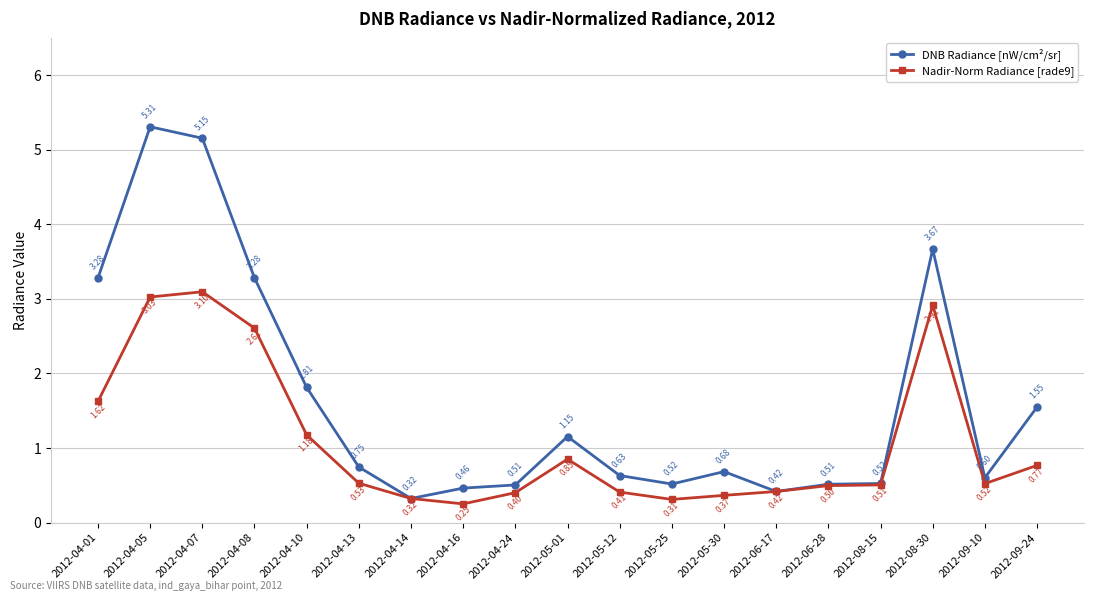

Rank the series by their maximum value, from lowest to highest.

Nadir-Norm Radiance [rade9], DNB Radiance [nW/cm²/sr]